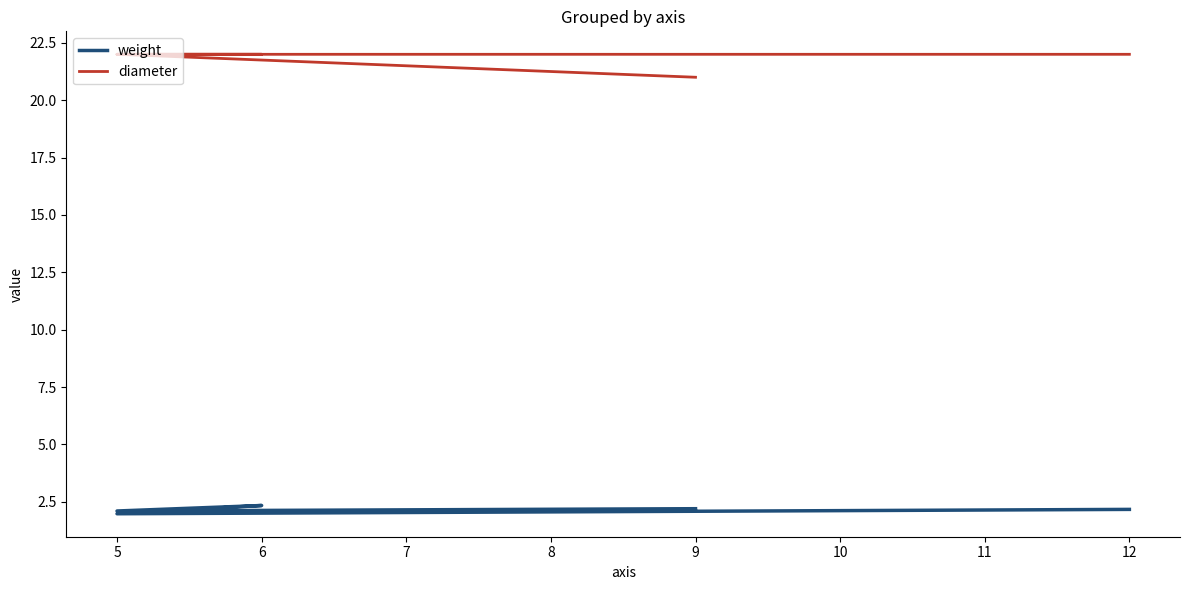

The value of diameter at 5 is 22.0. True or false?

True